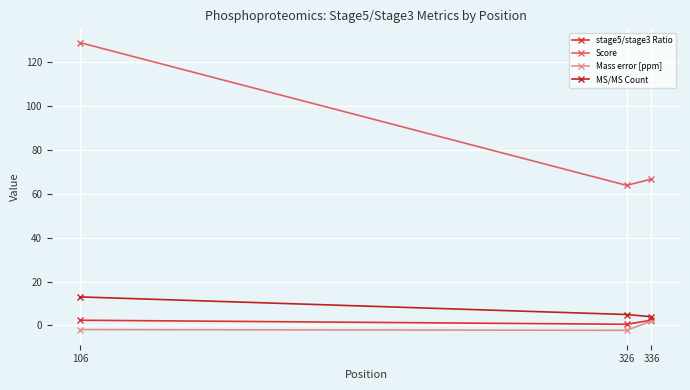

At how many categories does at least one series exceed 0?

3